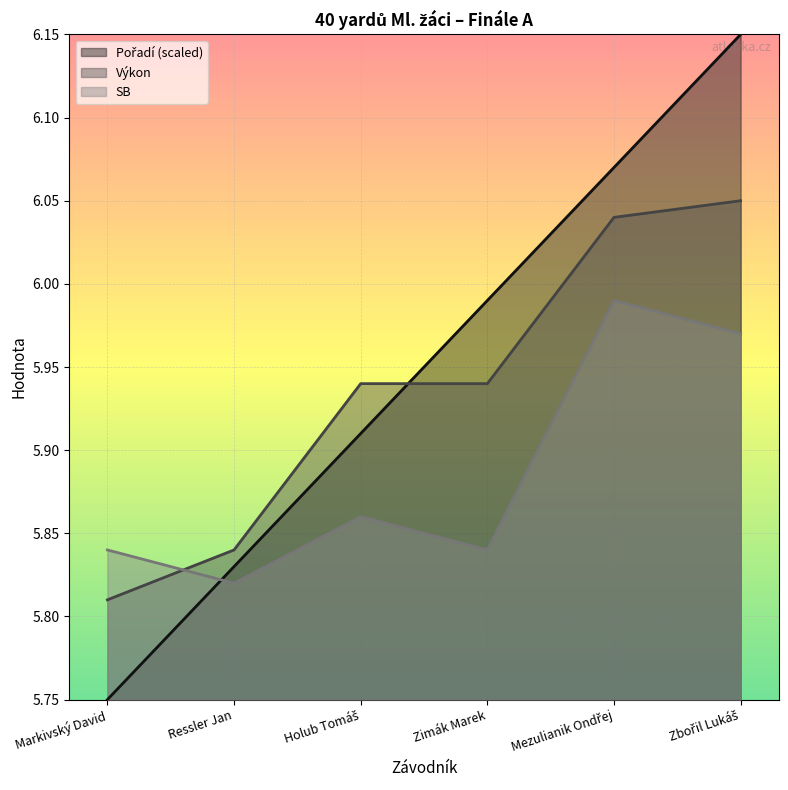

What is the difference between the maximum and minimum values in the Výkon series?

0.2